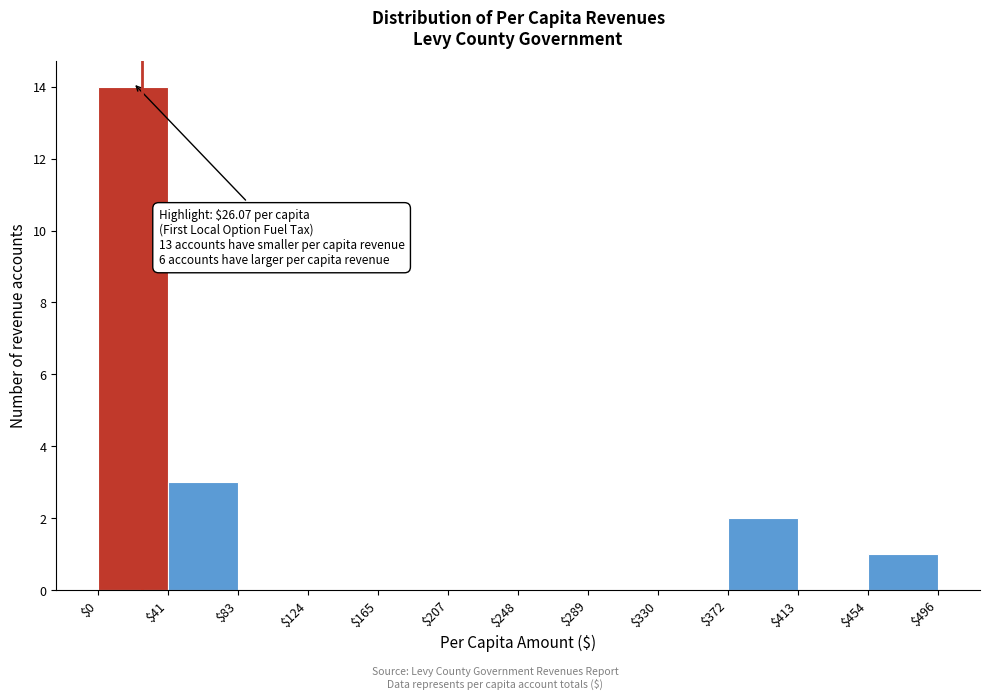

Which range on the x-axis has the tallest bar?

$0 to $41